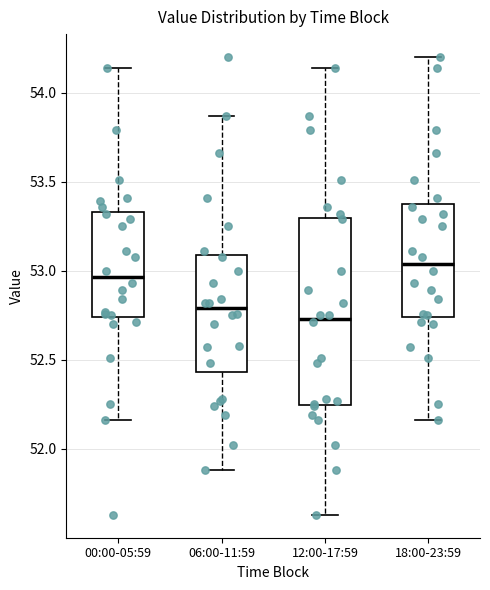

Reading left to right, transcribe this box plot: for each box, give where its median line is, the range the box spans, and where its two whiskers end, as read against the y-axis. The values are not printed on the chart, so give them approximately, as read against the axis.

00:00-05:59: median 52.95, box 52.75 to 53.35, whiskers 52.15 to 54.15
06:00-11:59: median 52.80, box 52.45 to 53.10, whiskers 51.90 to 53.85
12:00-17:59: median 52.75, box 52.25 to 53.30, whiskers 51.65 to 54.15
18:00-23:59: median 53.05, box 52.75 to 53.35, whiskers 52.15 to 54.20